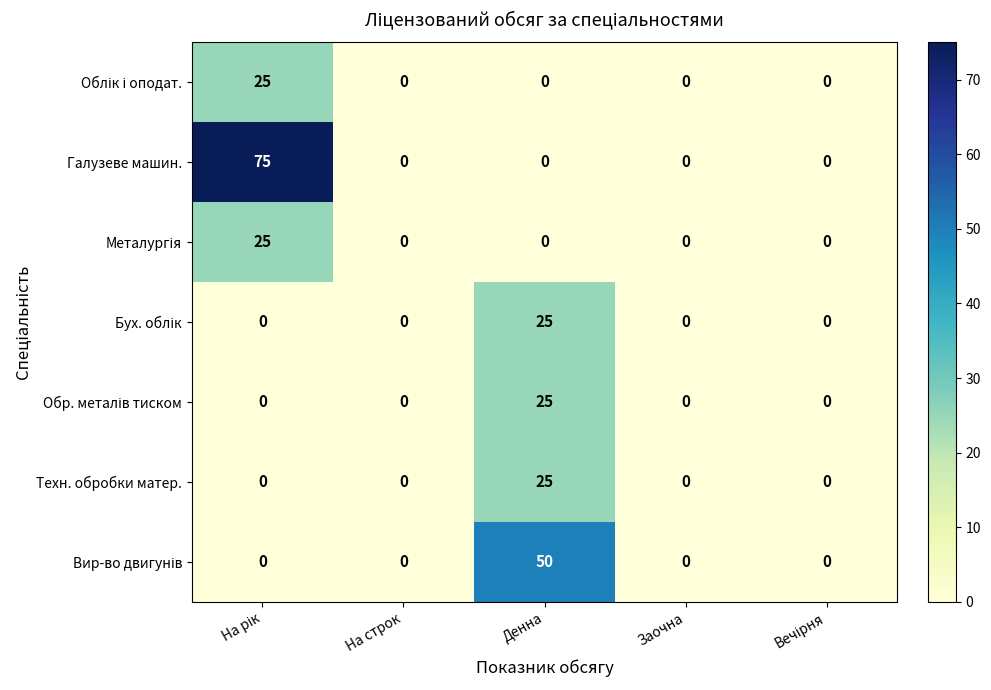

The value of Галузеве машин. at Денна is 0. True or false?

True